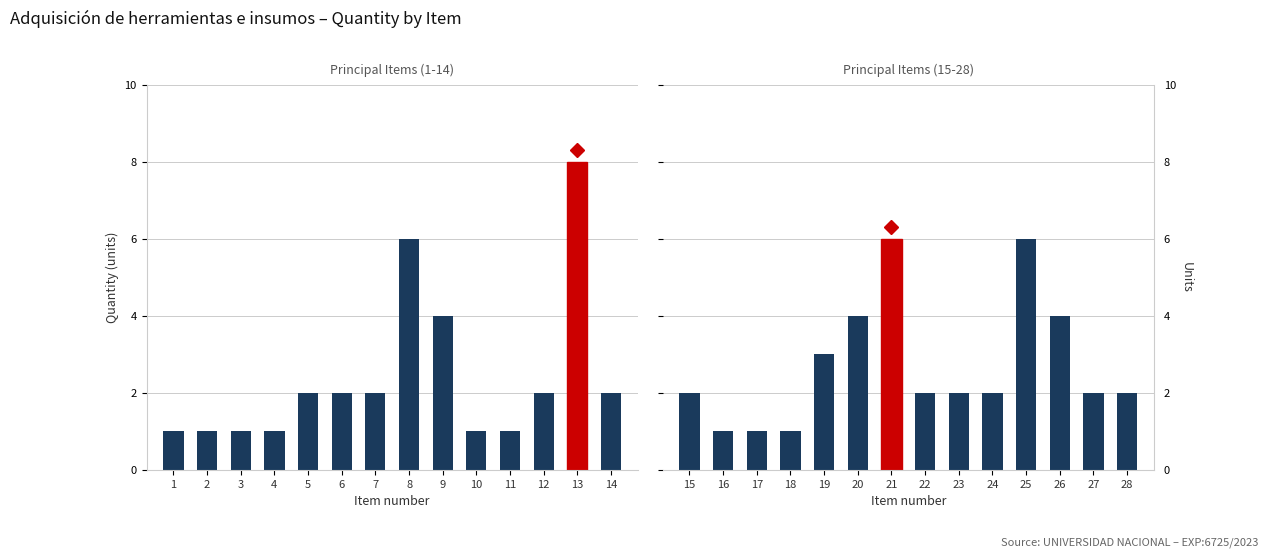

The value of Principal Items (15-28) at 15 is 1. True or false?

False